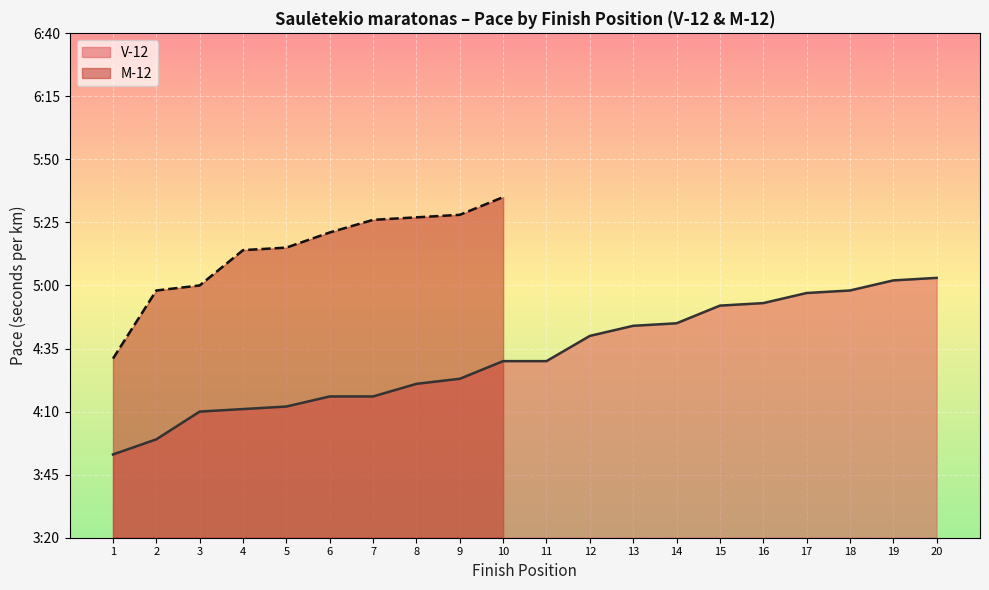

What is the minimum value shown in the chart?

233